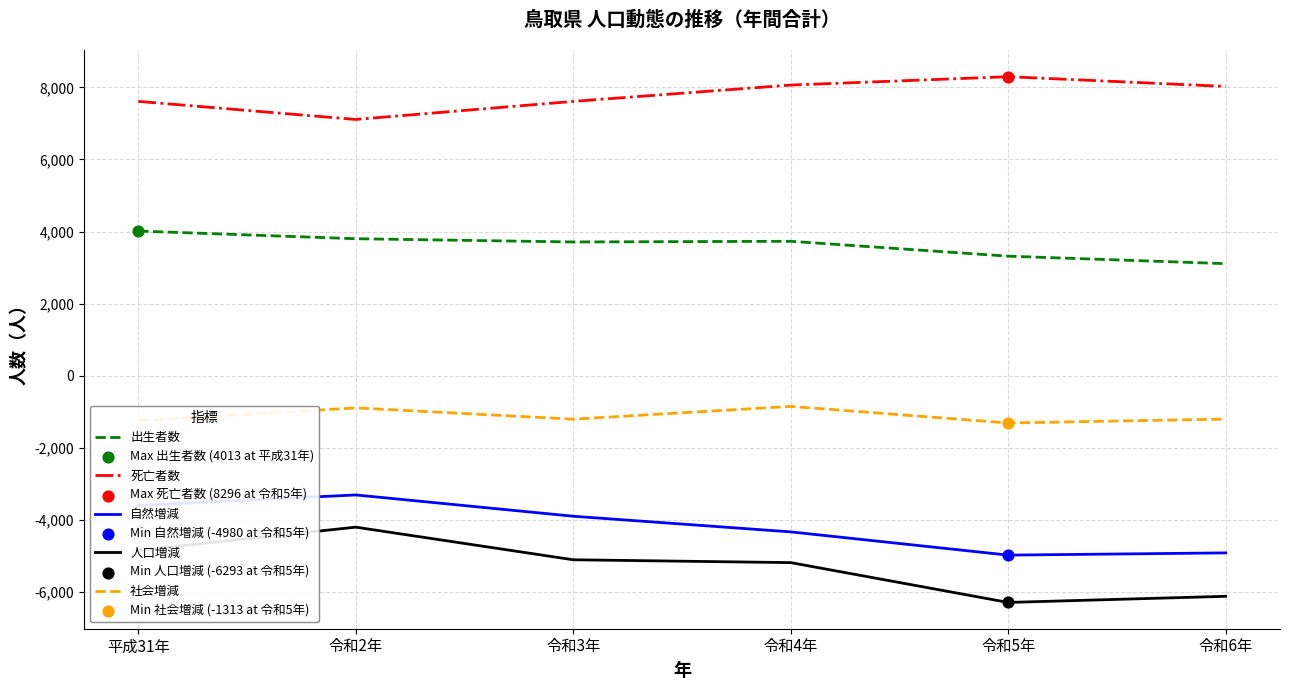

What is the difference between the second highest and minimum values in the 出生者数 series?

692